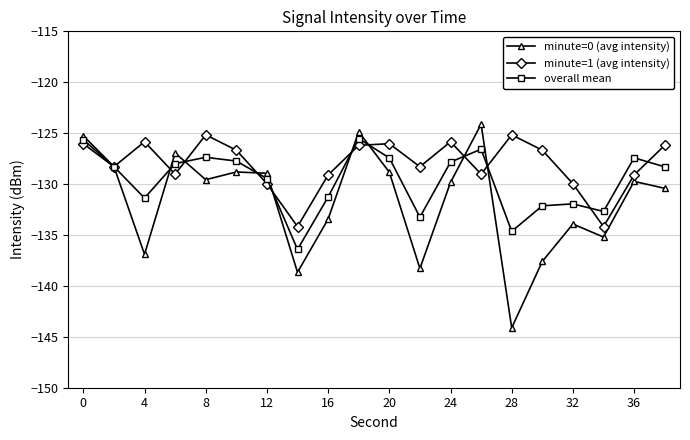

Which series has the largest total across all categories?

minute=1 (avg intensity)